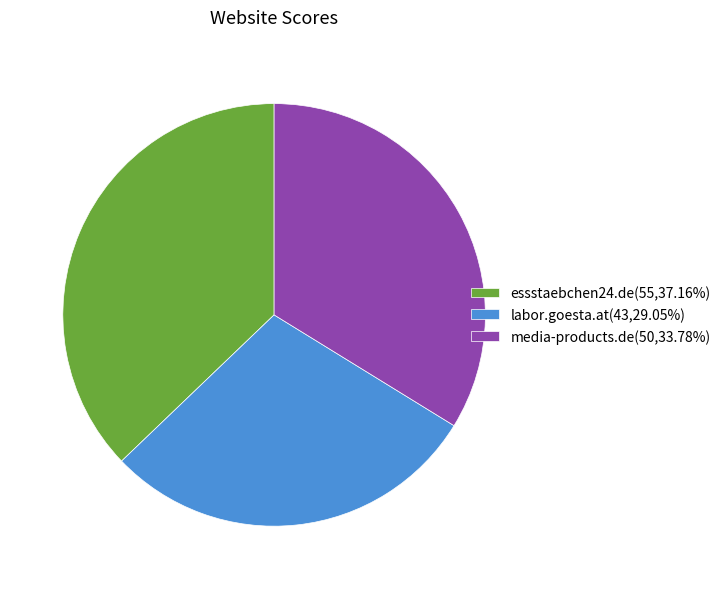

Combined, do media-products.de and essstaebchen24.de account for over 50%?

Yes